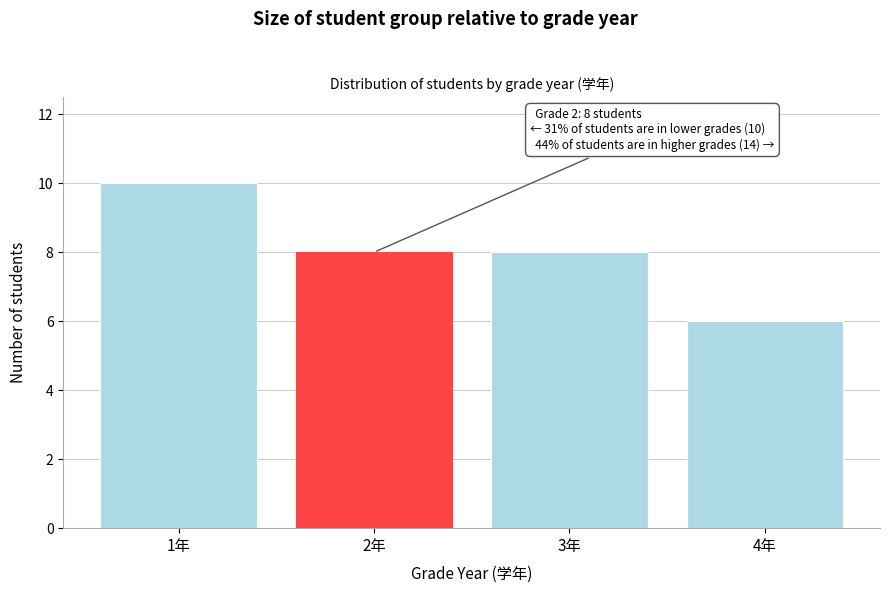

Over which range of the x-axis is the bar tallest?

0.5 to 1.5